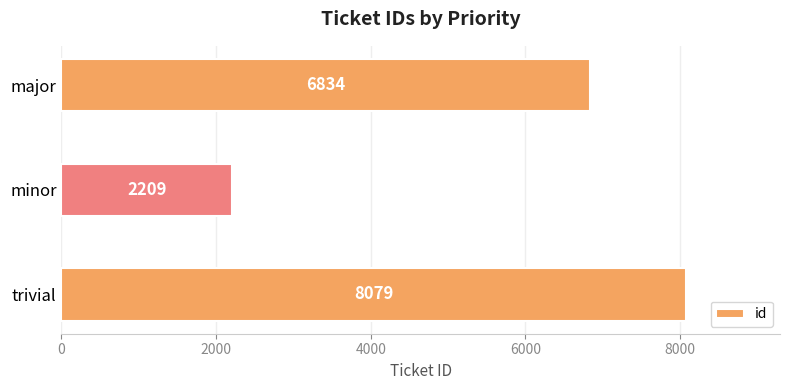

At which category does the chart reach its minimum across all series?

minor